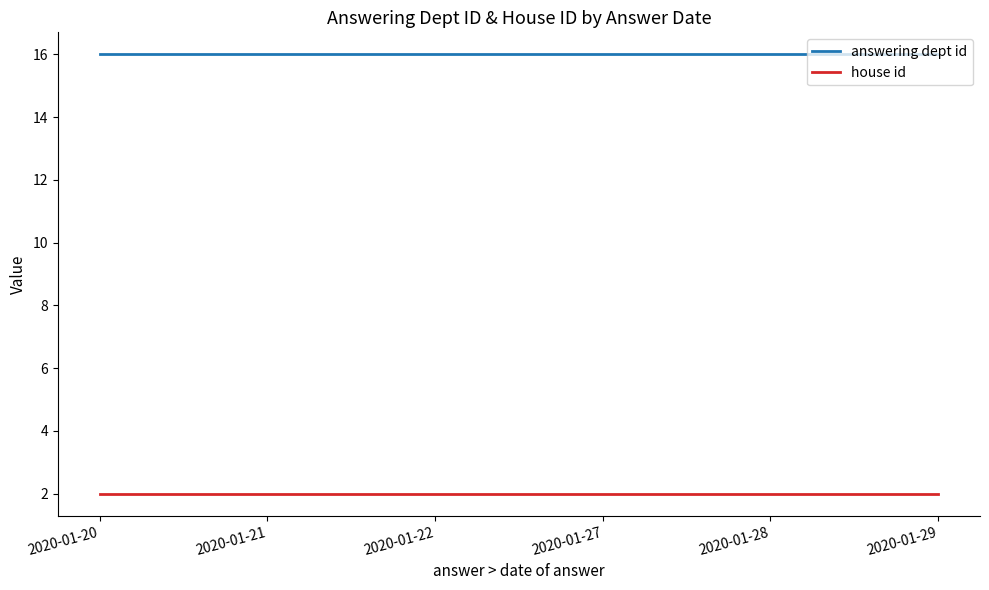

True or false: answering dept id and house id intersect in this chart.

False